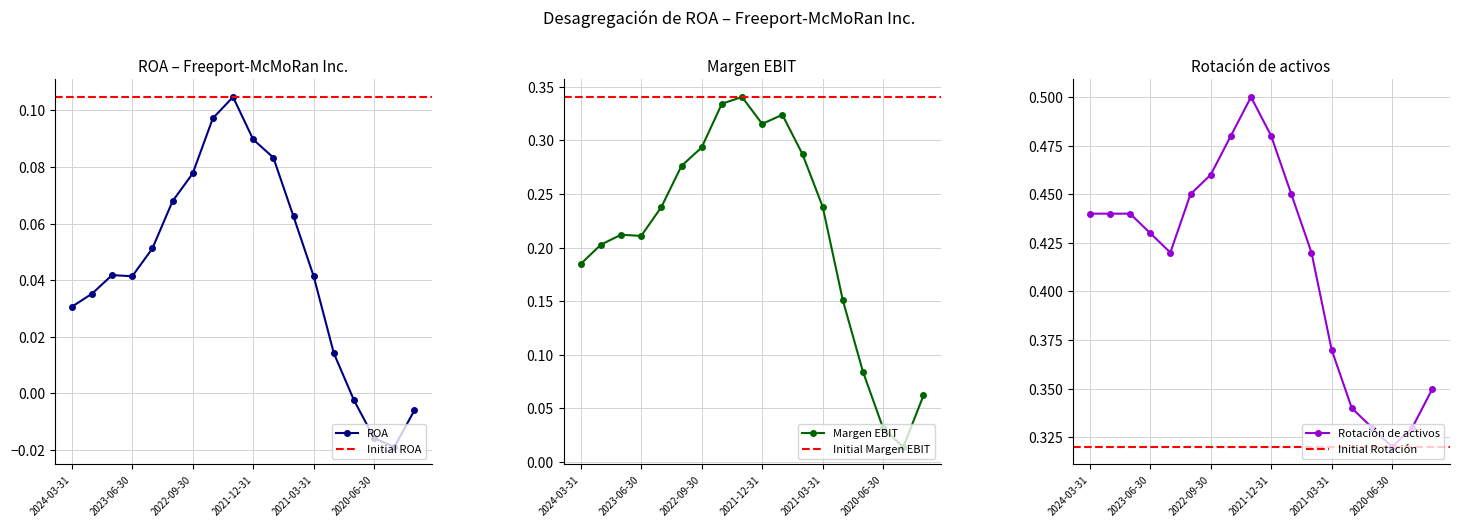

Rank the series at 2022-09-30 from lowest to highest value.

ROA, Margen EBIT, Rotacion de activos